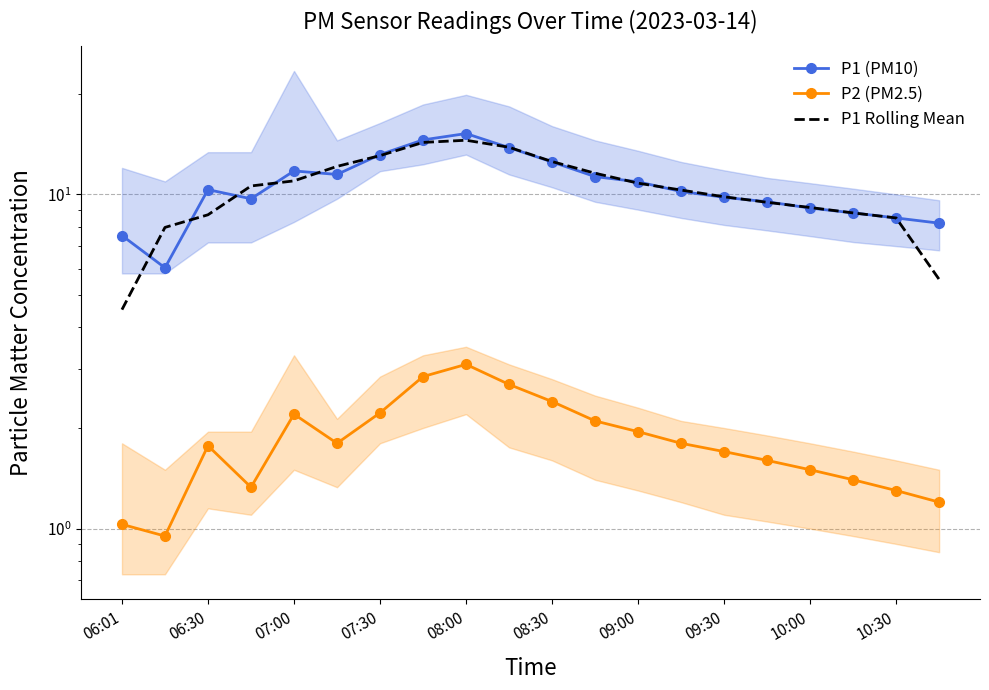

True or false: P1 (PM10) and P2 (PM2.5) intersect in this chart.

False